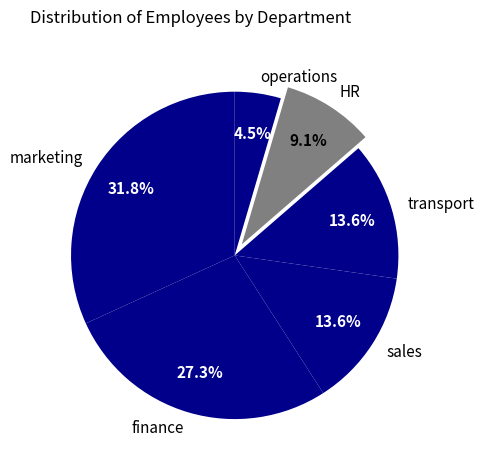

Between sales and marketing, which is larger?

marketing